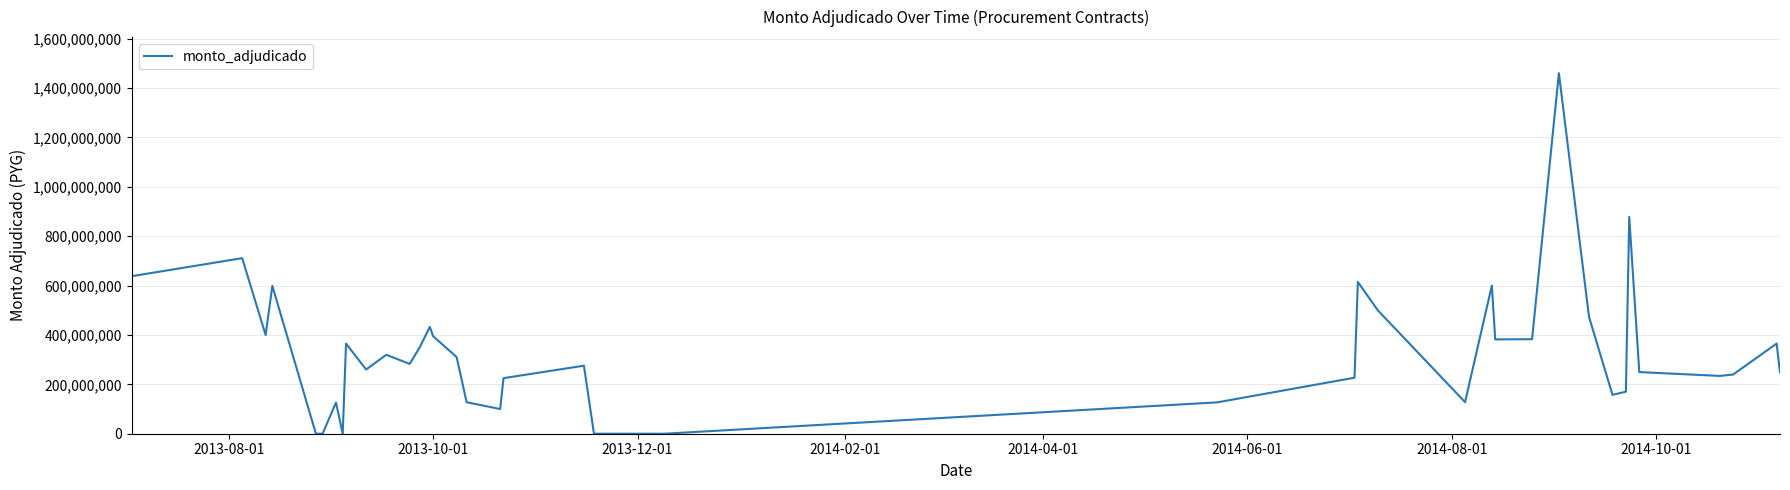

What is the greatest value displayed?

1459770000